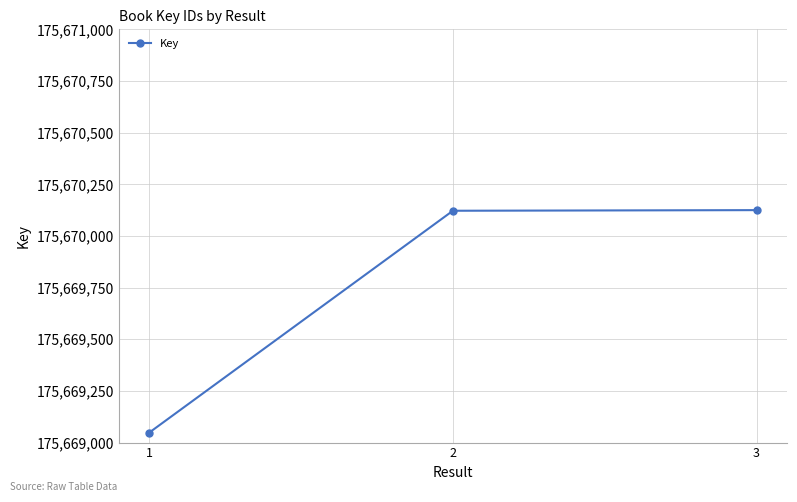

Between 1 and 3, which is larger?

3